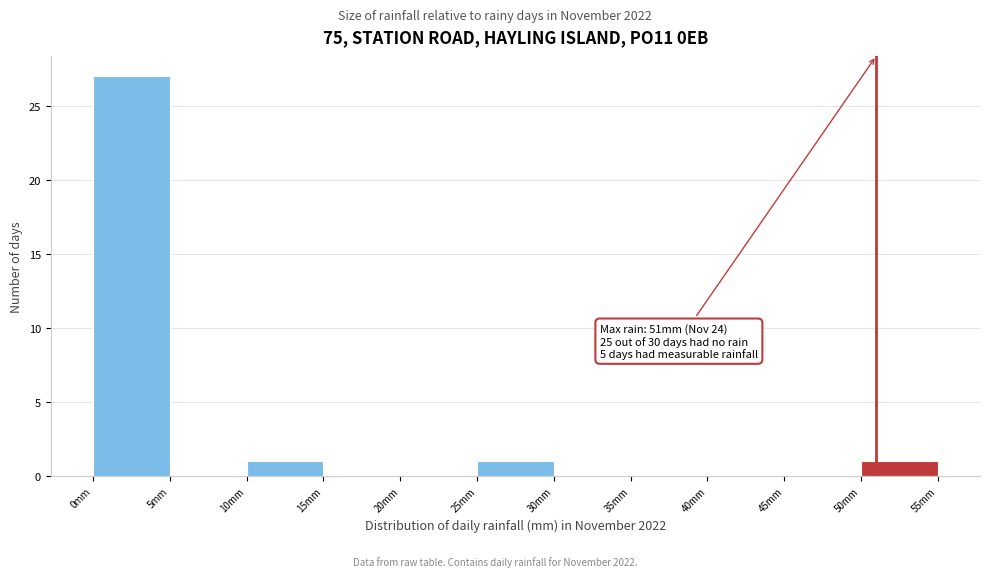

Over which range of the x-axis is the bar tallest?

0 to 5